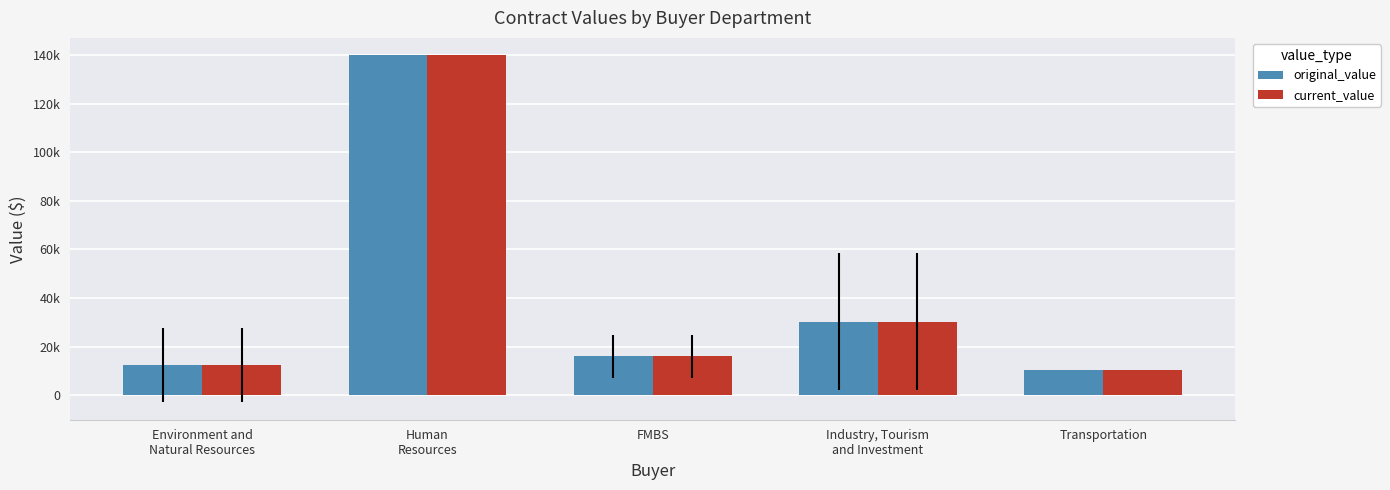

Read the current_value value at Environment and
Natural Resources.

12388.5